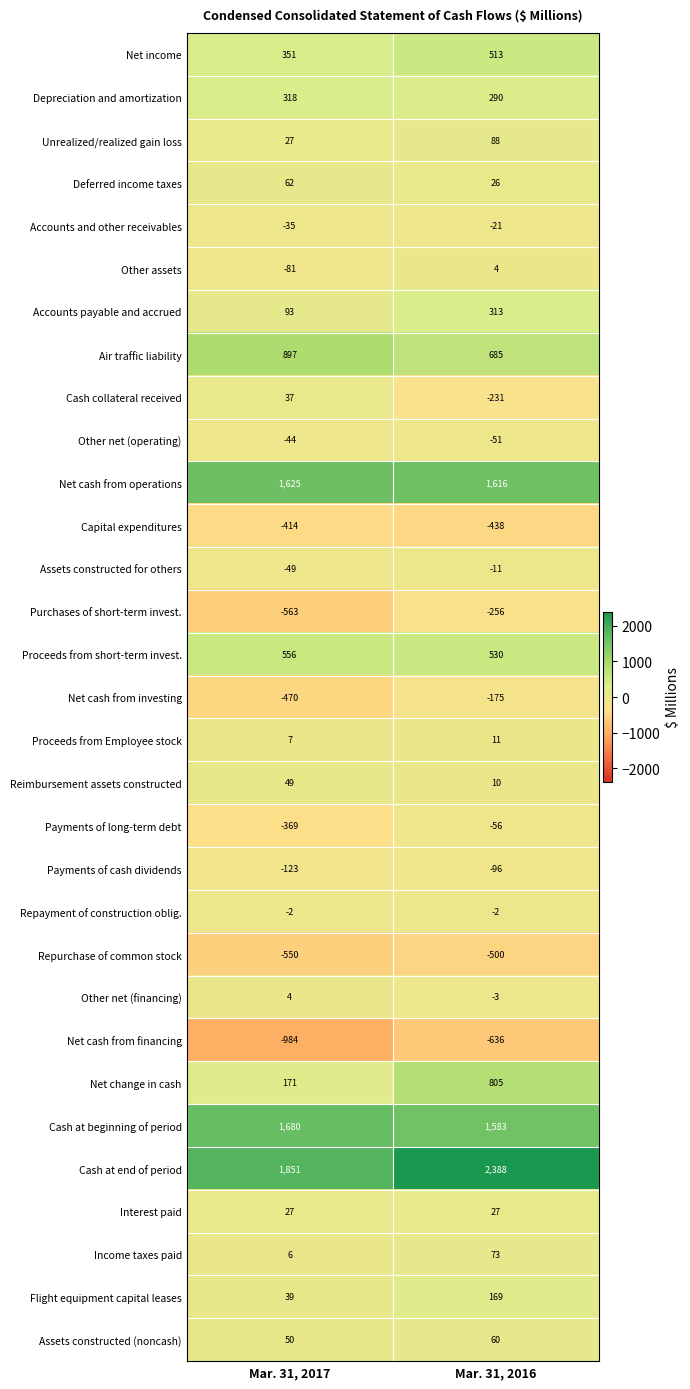

True or false: Payments of cash dividends has a value of -96 at Mar. 31, 2016.

True